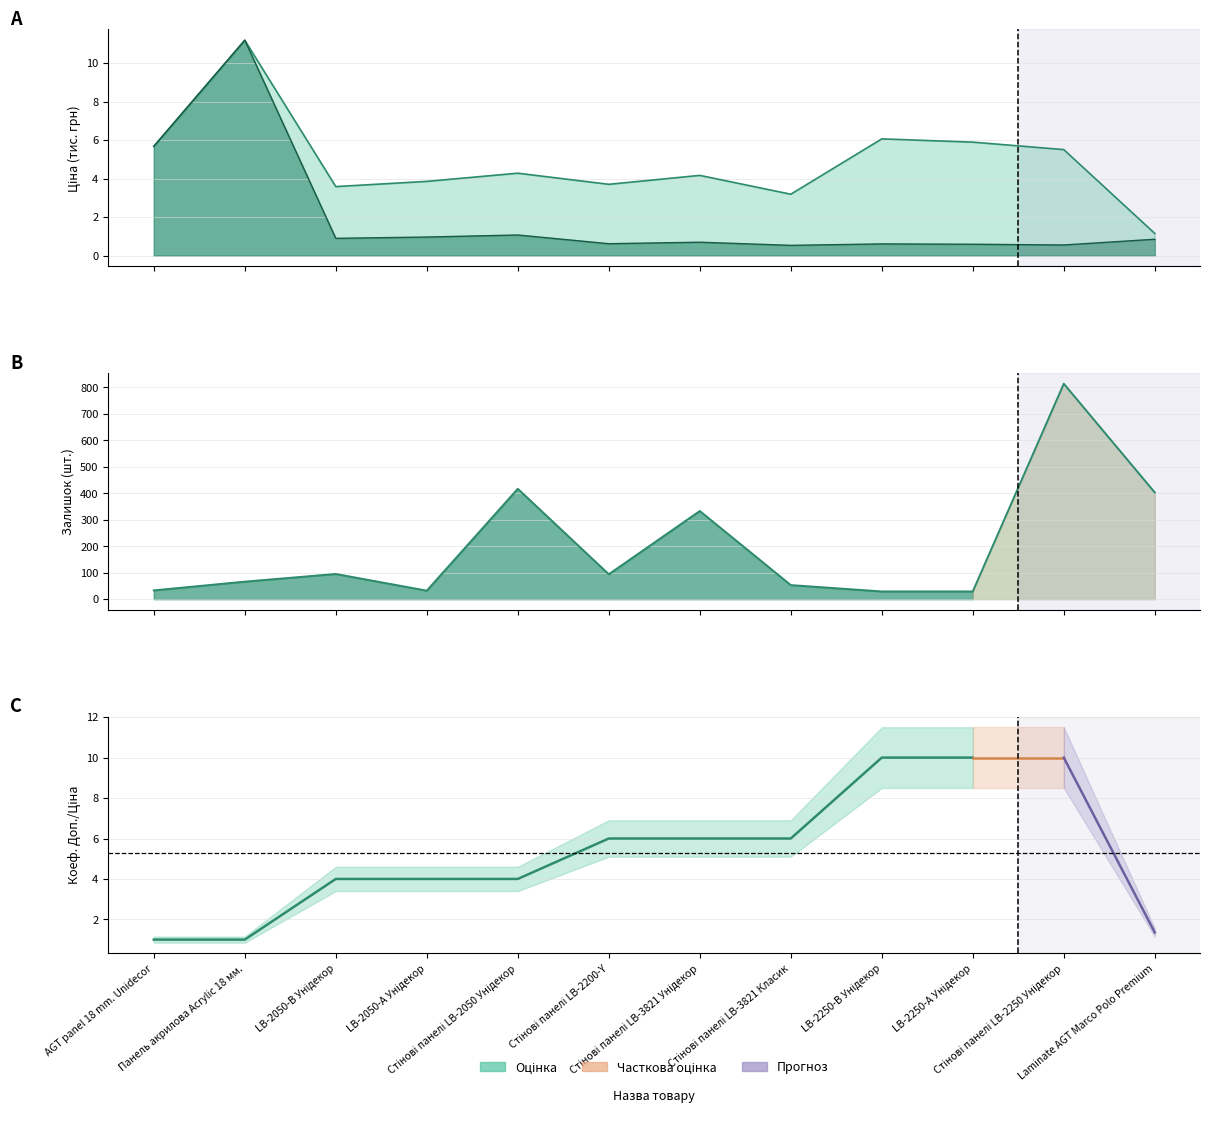

How many data points in Залишок are above 94?

5